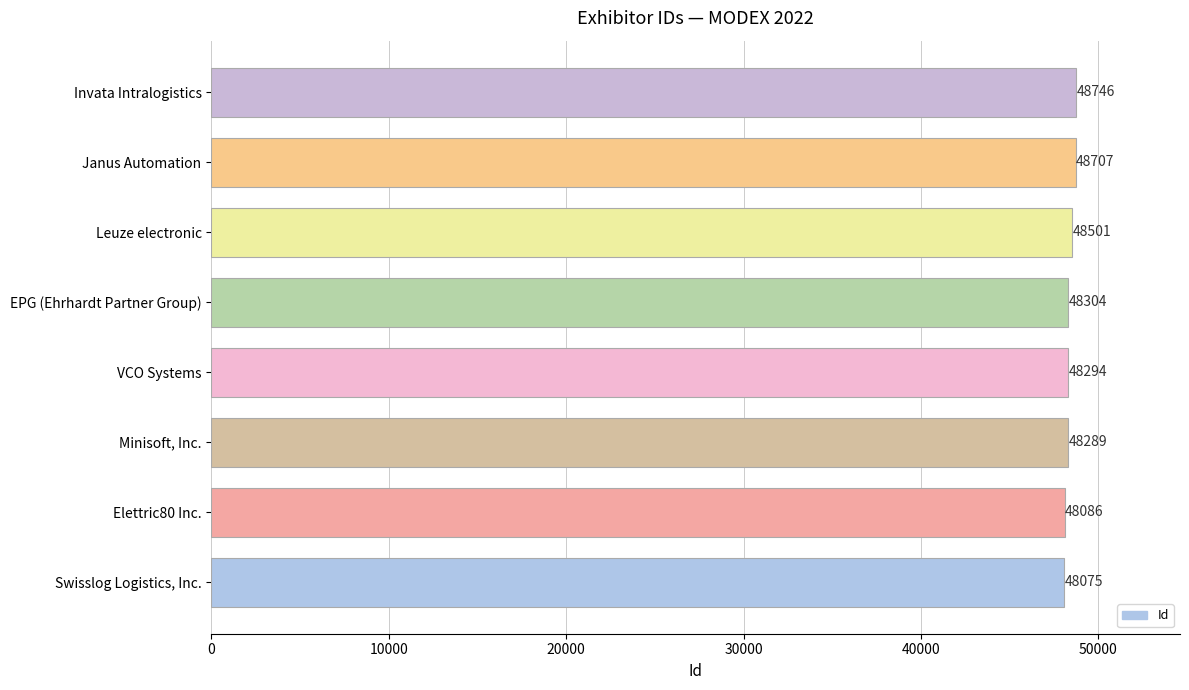

What is the sum of the values at Leuze electronic and Elettric80 Inc.?

96587